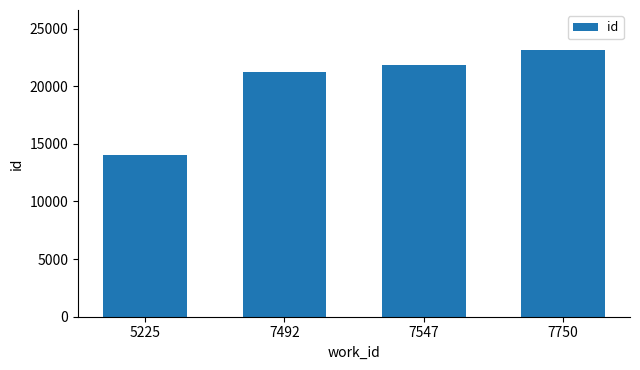

Which has a higher value, 7750 or 7547?

7750